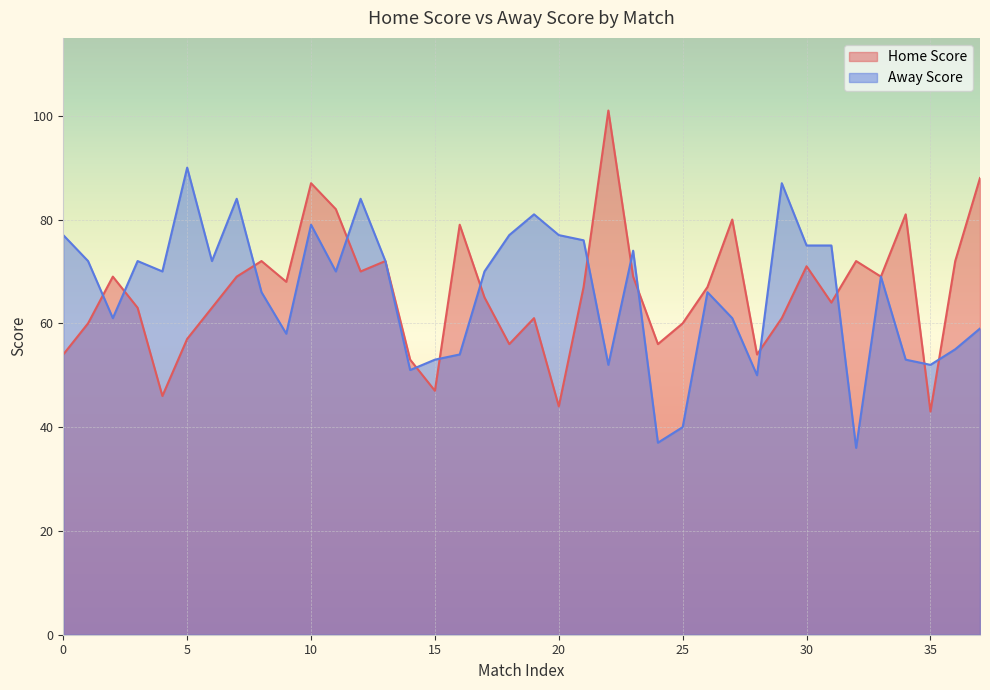

At which category is the sum across all series the highest?

10